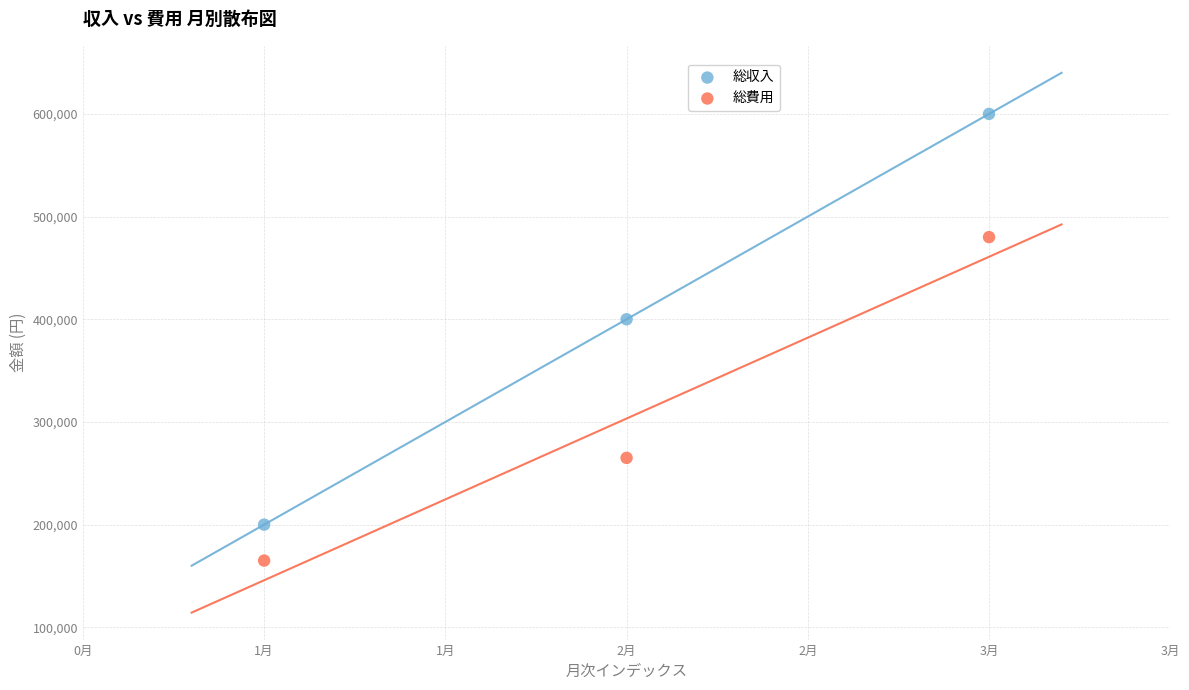

Across all data points, what is the range of Y values (max minus min)?

435000